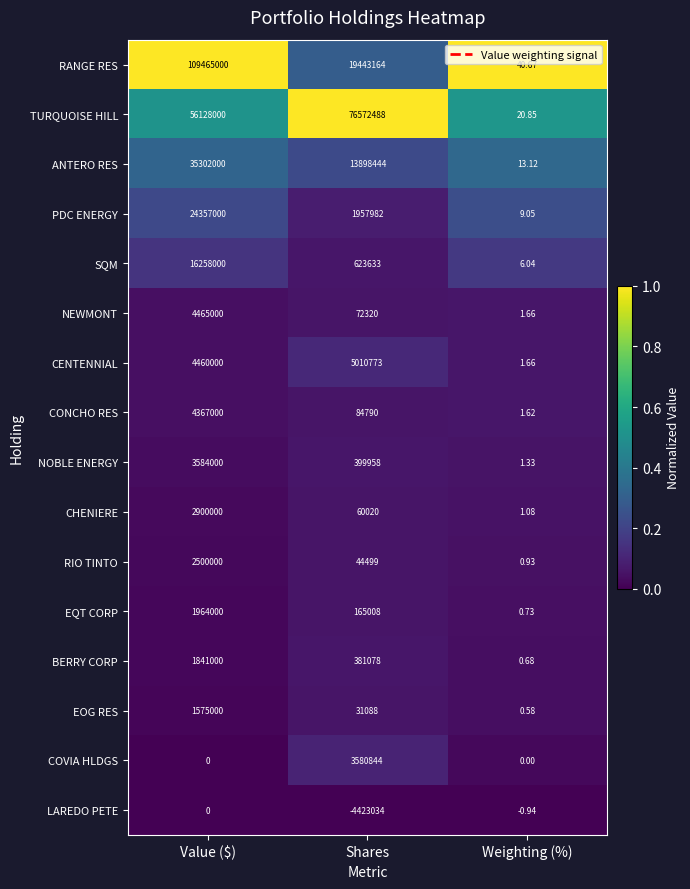

Which label corresponds to the largest value in the chart?

Value ($)